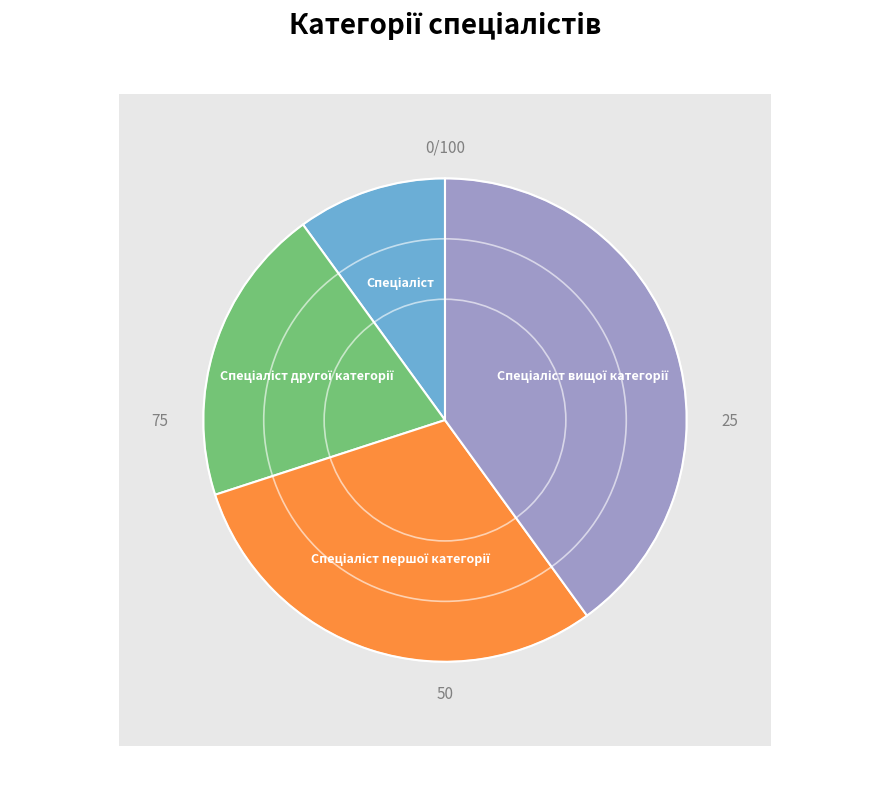

Does any single category account for the majority?

No